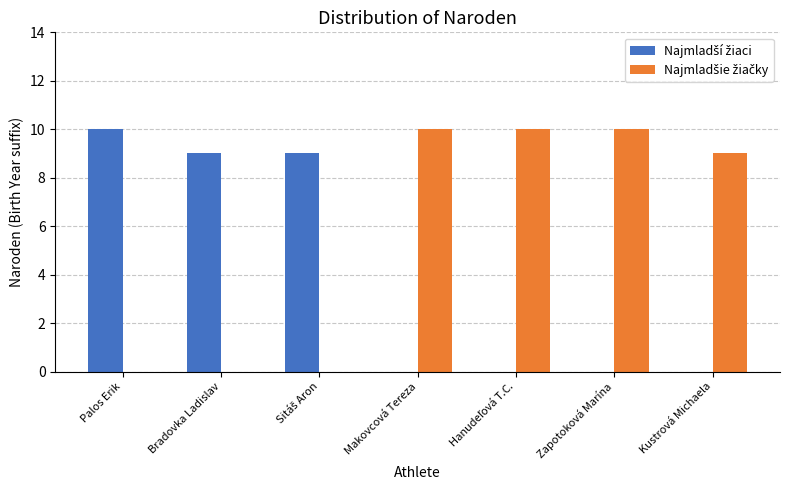

Does the chart contain stacked bars?

No